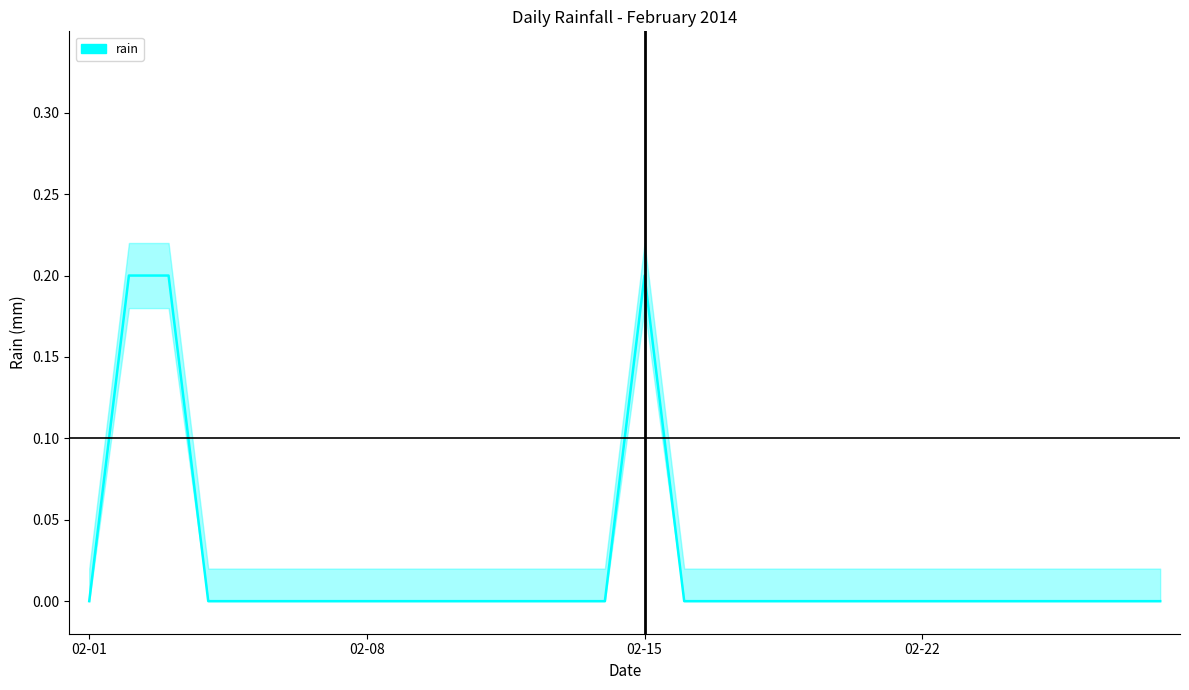

The chart shows a value of -0.1 at 19. True or false?

False